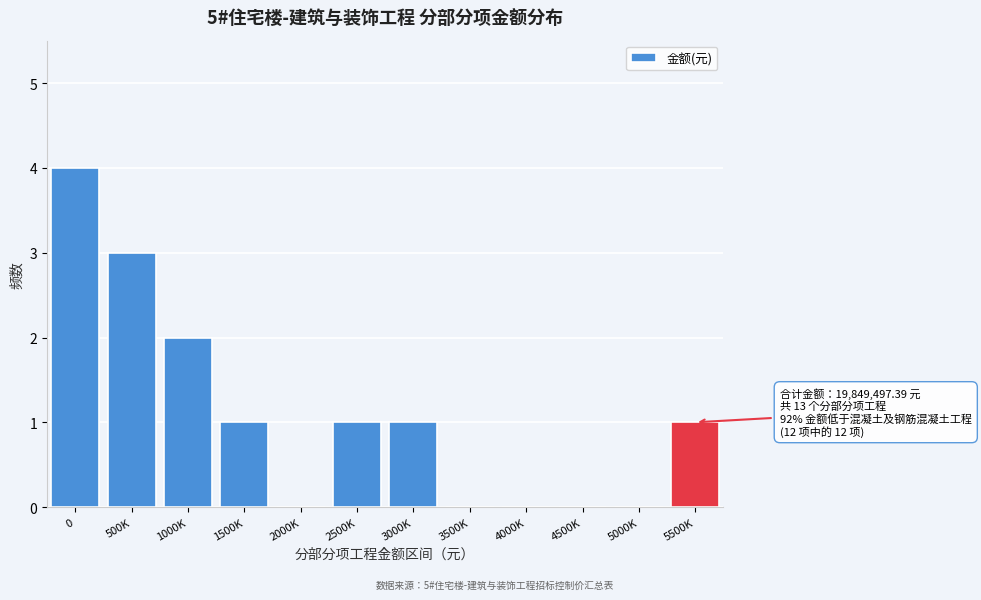

Reading left to right, extract all data points from this chart.

0=4	500K=3	1000K=2	1500K=1	2000K=0	2500K=1	3000K=1	3500K=0	4000K=0	4500K=0	5000K=0	5500K=1